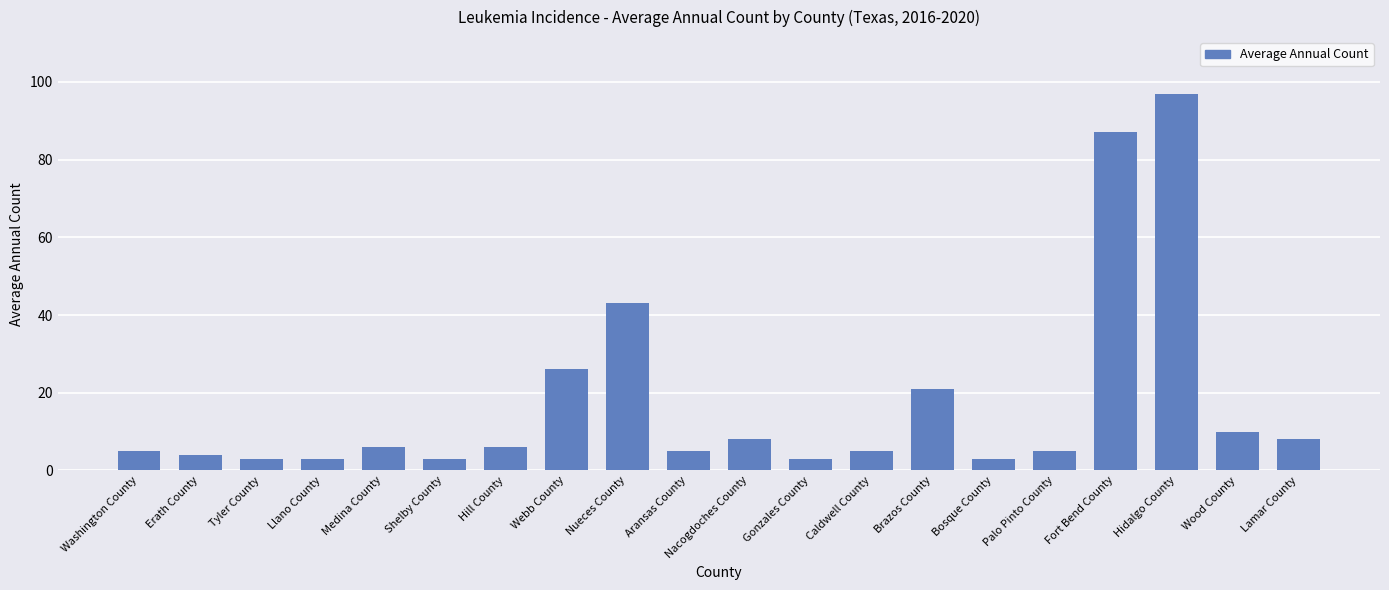

How many series are shown in this chart?

1